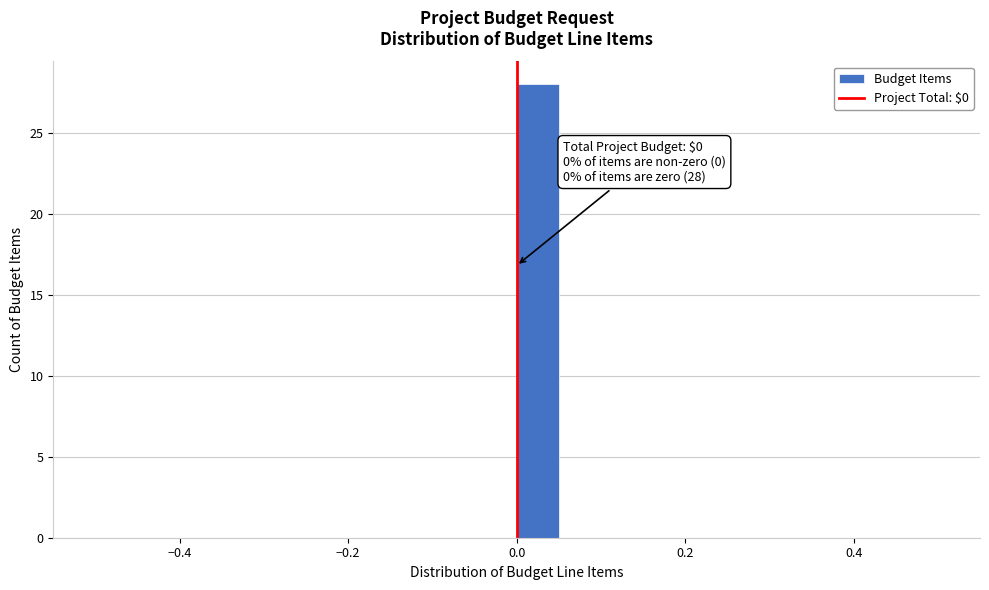

Read against the x-axis, roughly where is the centre of the tallest bar?

0.02